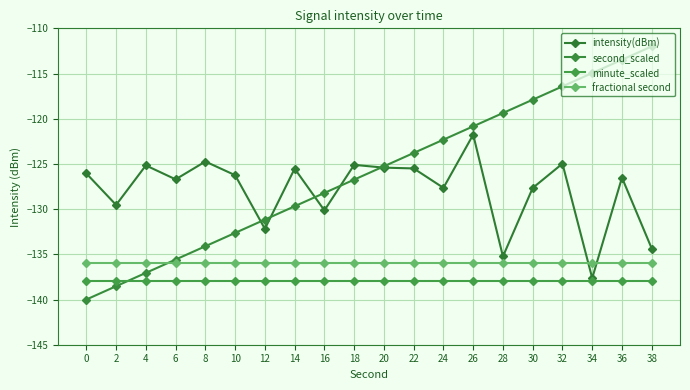

Count the number of categories in the chart.

20